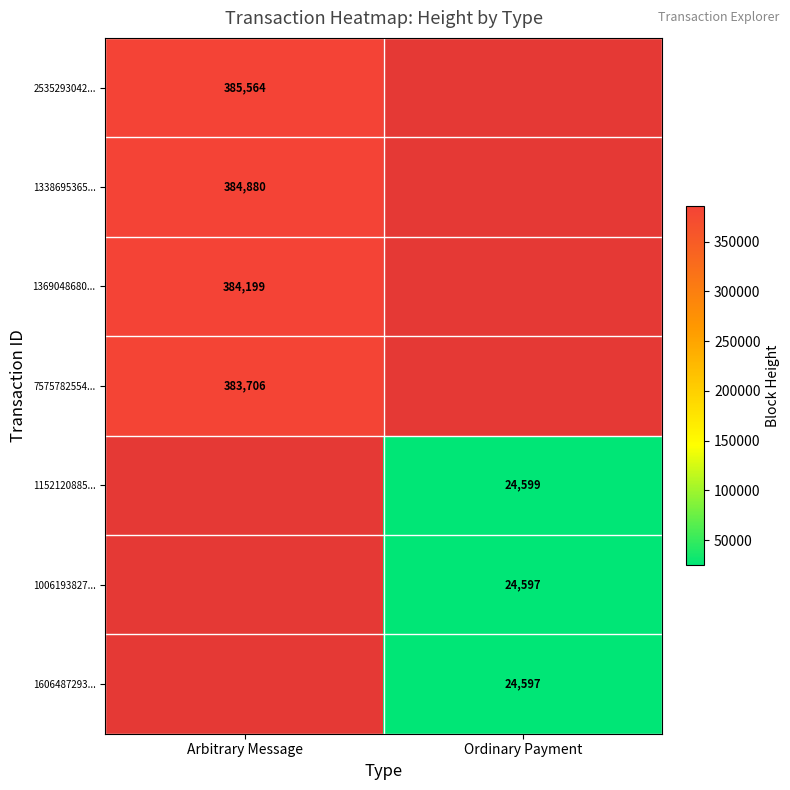

How many data points does each series have?

2